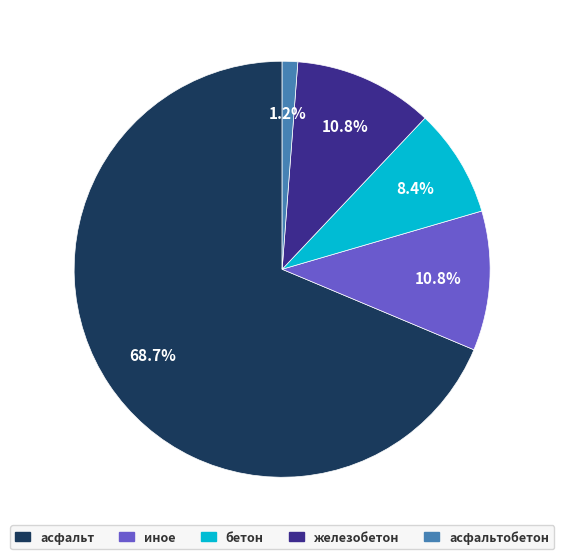

Combined, do асфальт and асфальтобетон account for over 50%?

Yes